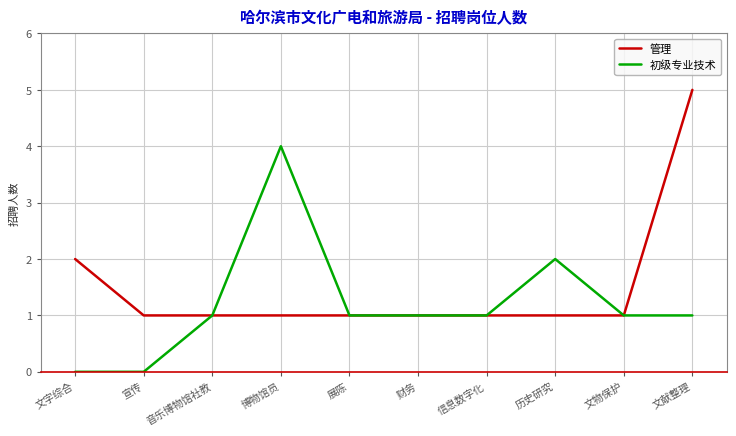

Does the chart display data point markers on the line(s)?

No